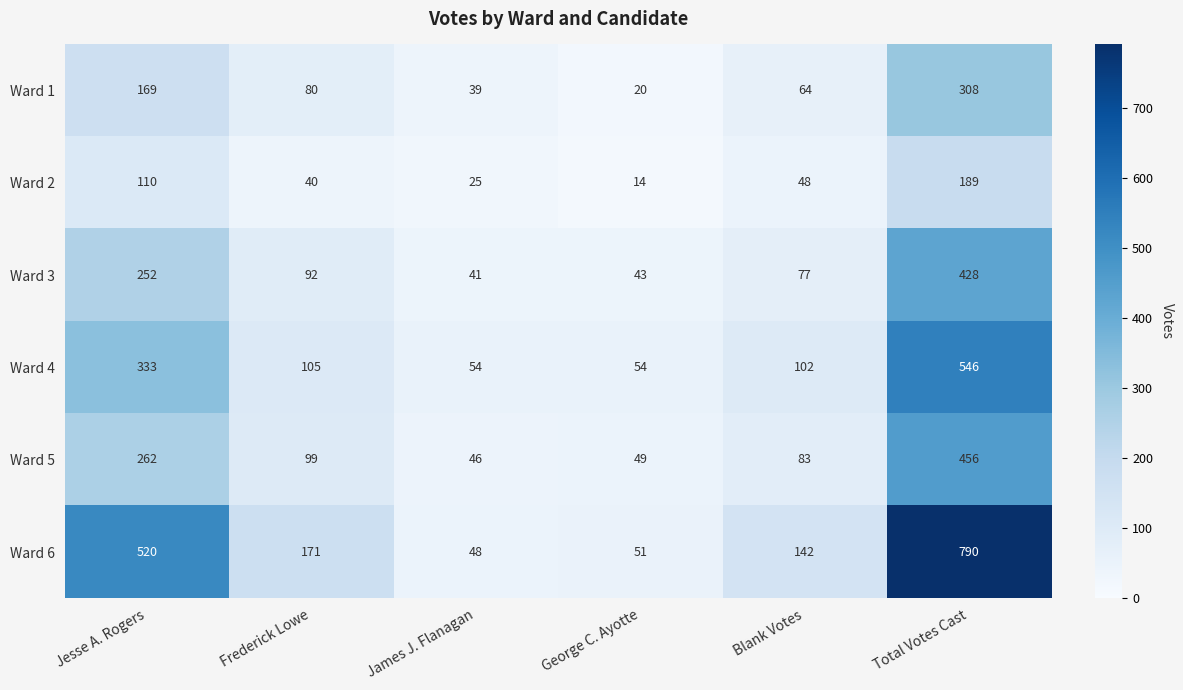

What is the difference between the maximum and minimum values in the Ward 5 series?

410